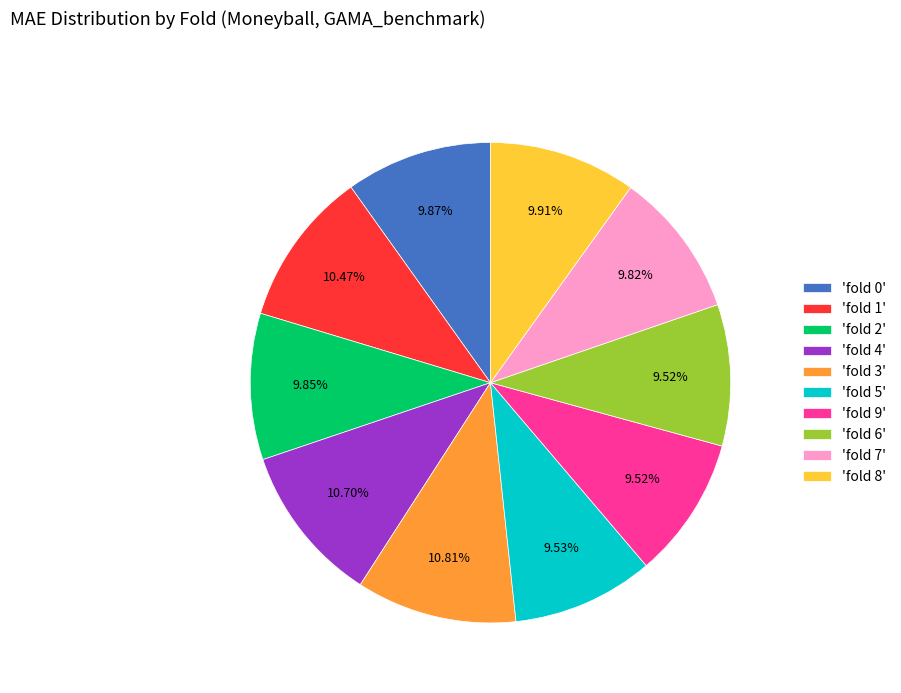

What is the ratio of the value at 'fold 8' to the value at 'fold 1'?

0.9